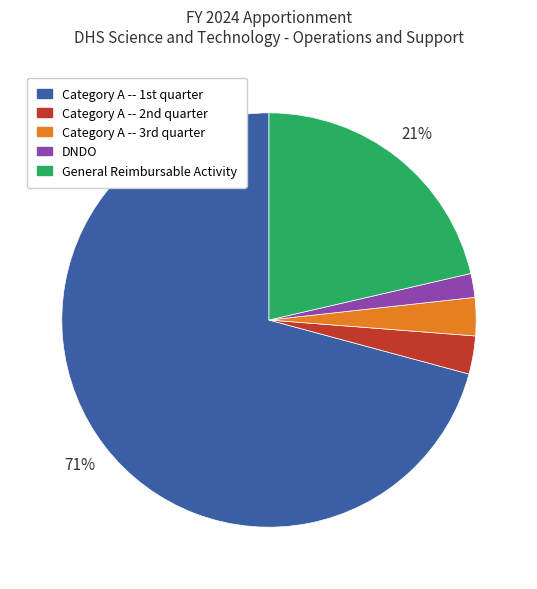

To the nearest percent, what portion does General Reimbursable Activity represent?

21%